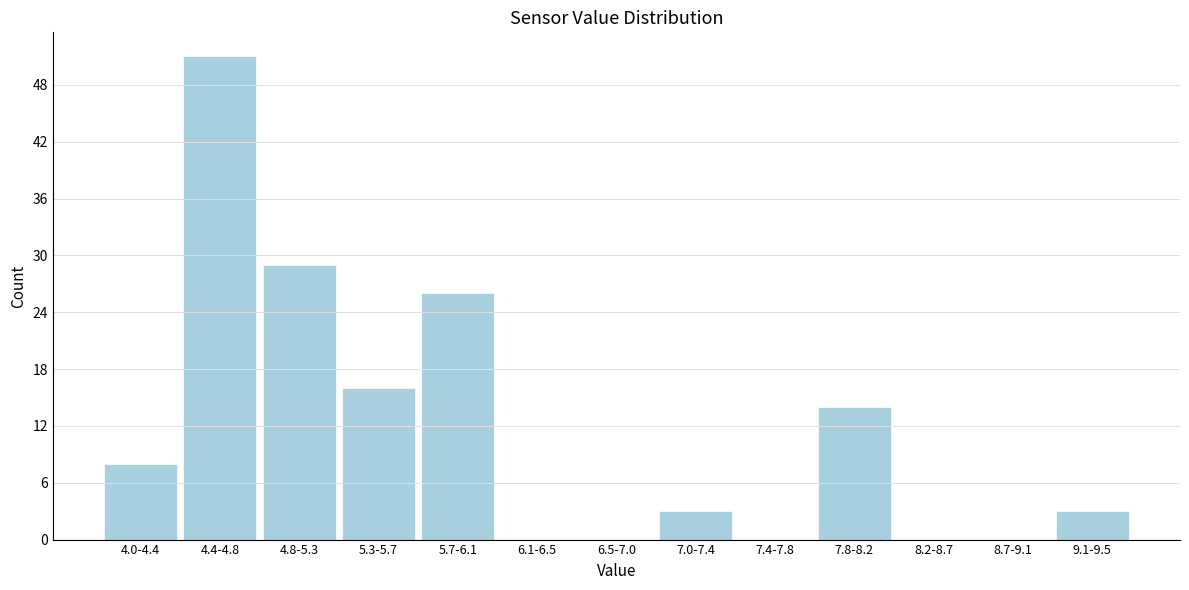

Reading left to right, list all the values displayed in this chart.

4.0-4.4=8	4.4-4.8=51	4.8-5.3=29	5.3-5.7=16	5.7-6.1=26	6.1-6.5=0	6.5-7.0=0	7.0-7.4=3	7.4-7.8=0	7.8-8.2=14	8.2-8.7=0	8.7-9.1=0	9.1-9.5=3